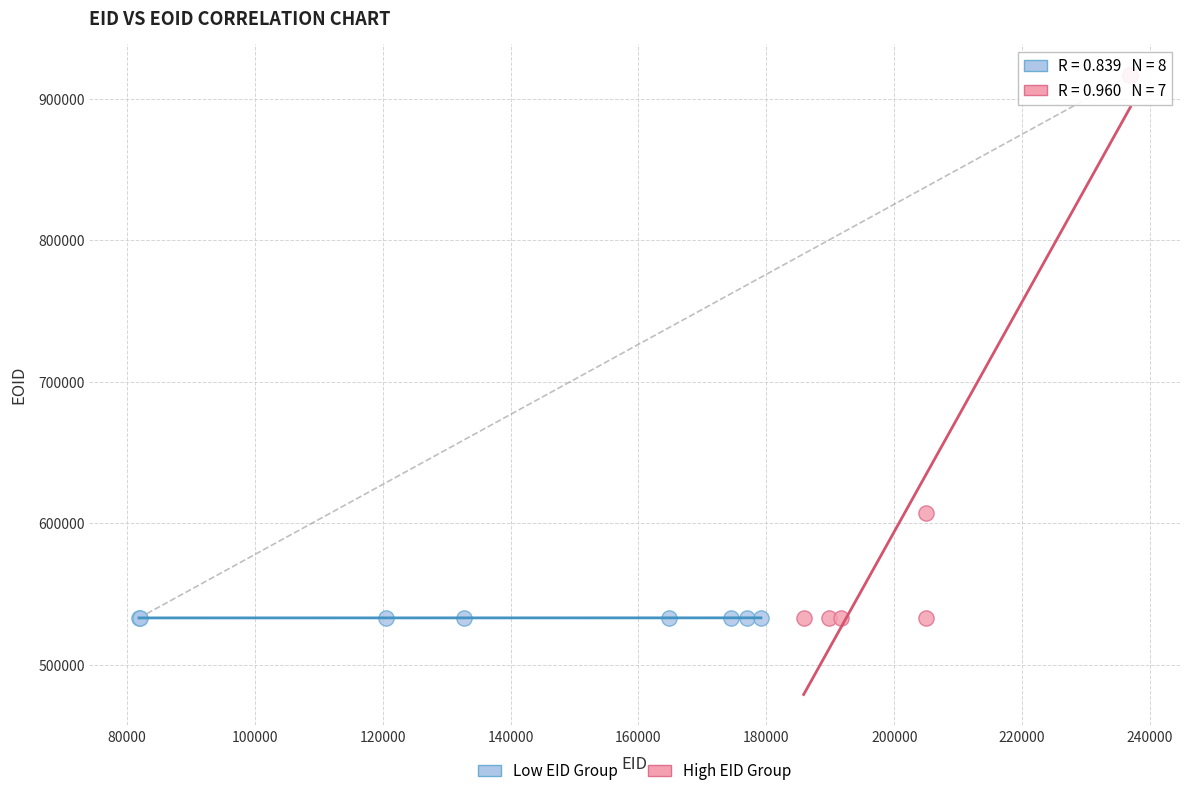

Which series contains the highest Y value?

High EID Group